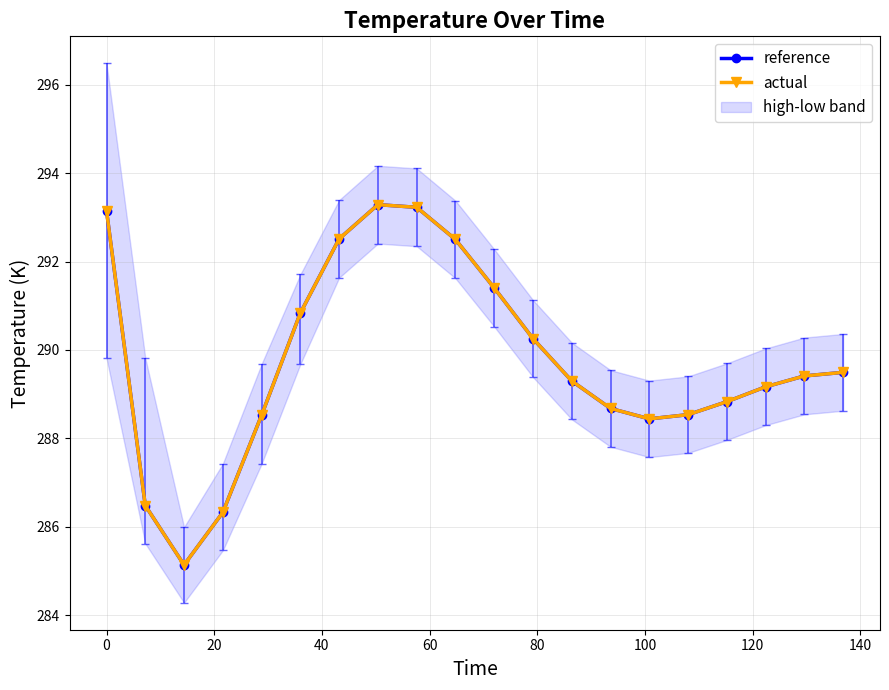

What is the highest value of the actual series?

293.3